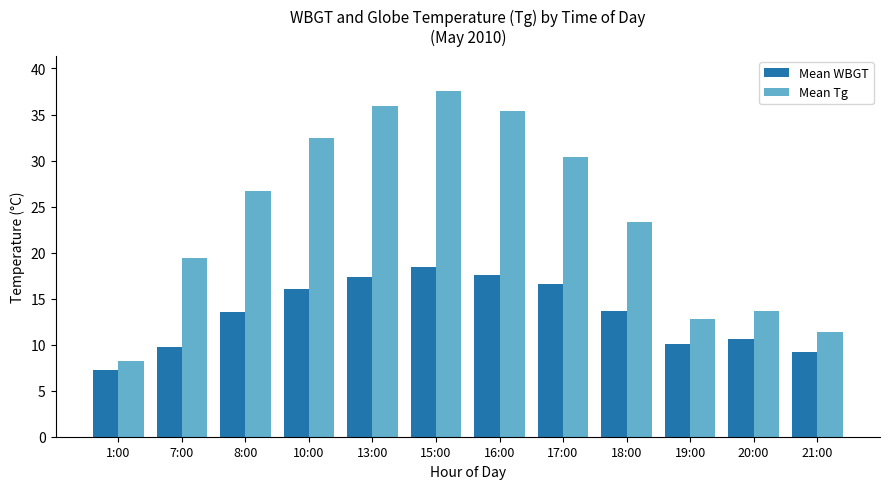

What is the value of the Mean Tg bar at the 8th from the left?

30.4